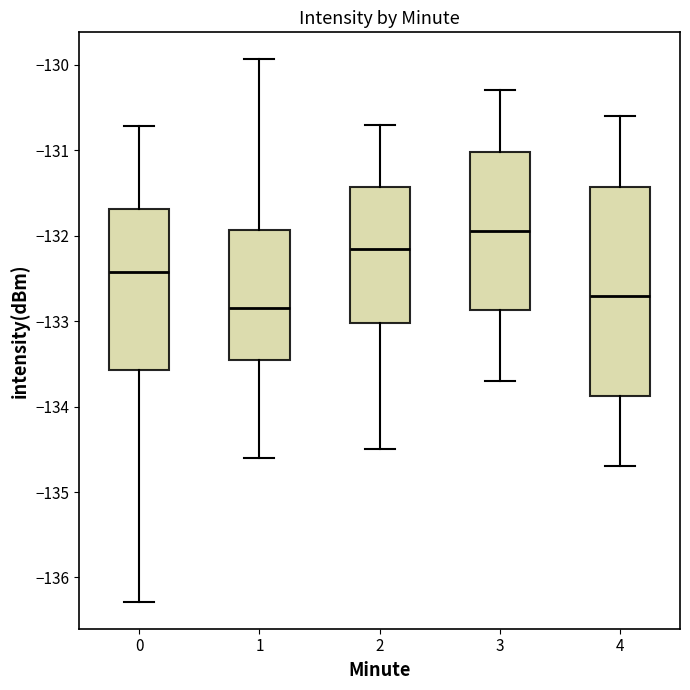

Where does the lower whisker of the box at x = 0 end on the y-axis? The values are not printed on the chart, so give them approximately, as read against the axis.

-136.3